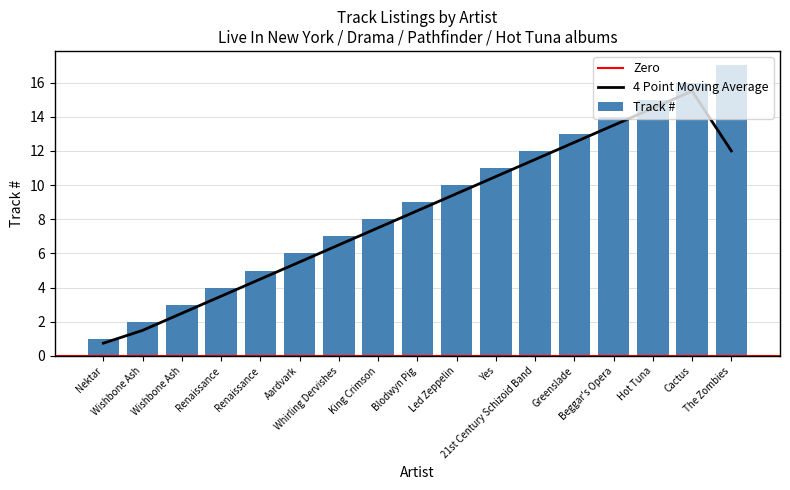

Reading left to right, what are all the values shown in this chart?

1	2	3	4	5	6	7	8	9	10	11	12	13	14	15	16	17